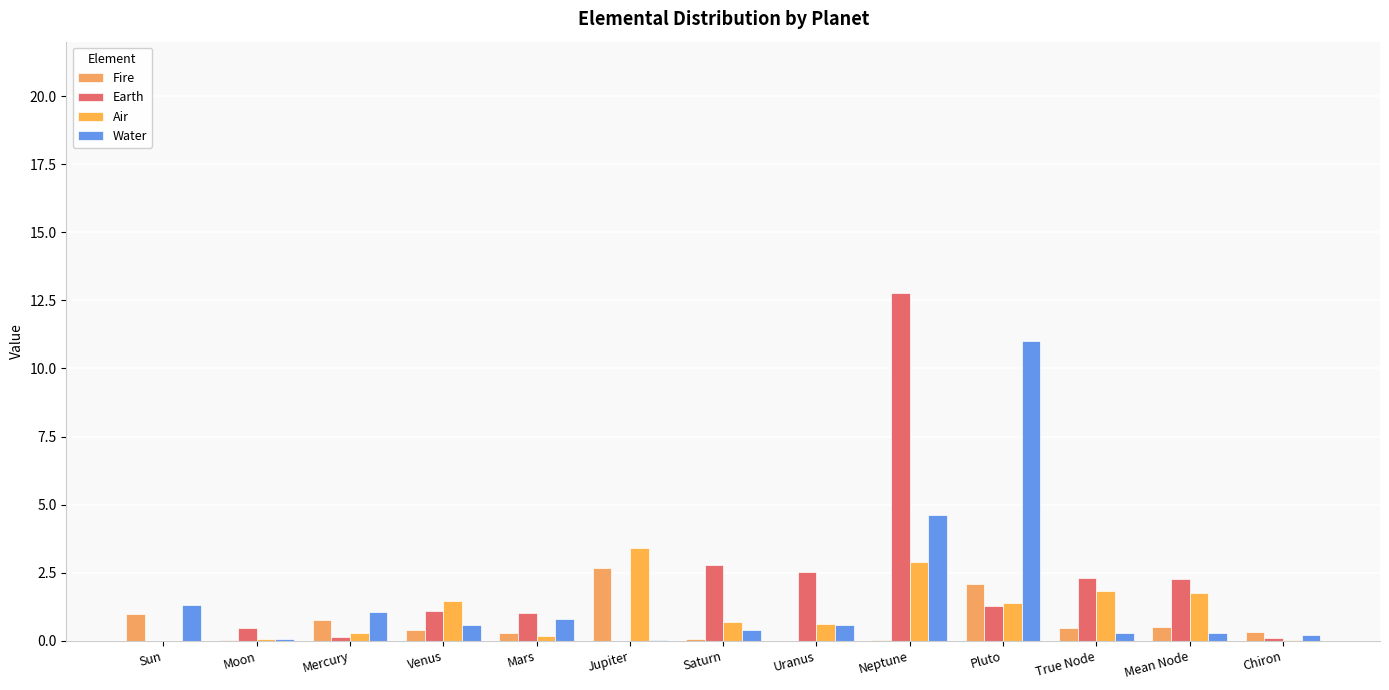

How many groups of bars are there?

13